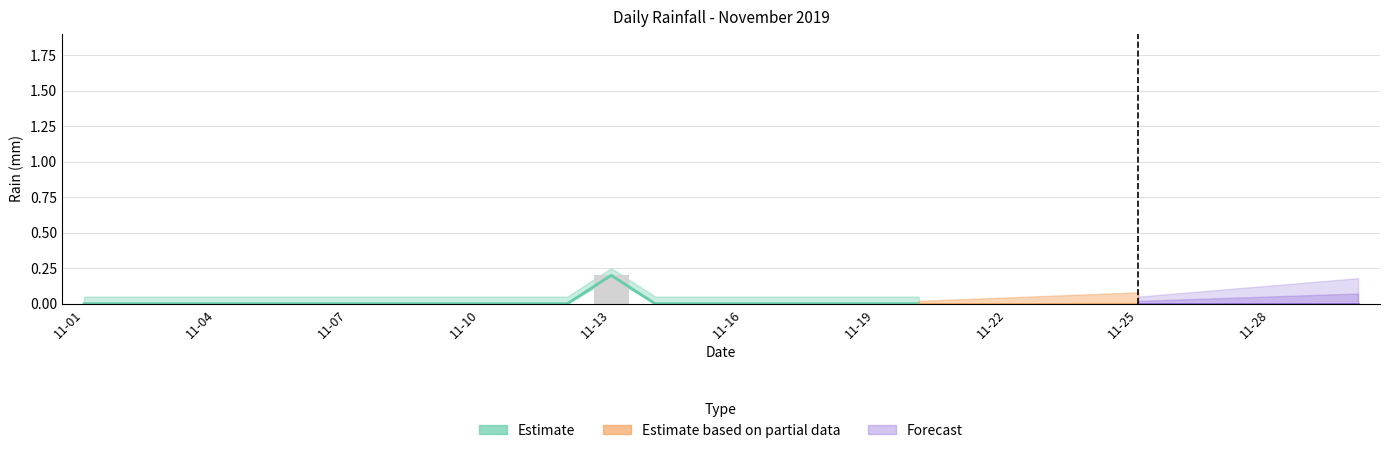

Does the chart contain stacked bars?

No